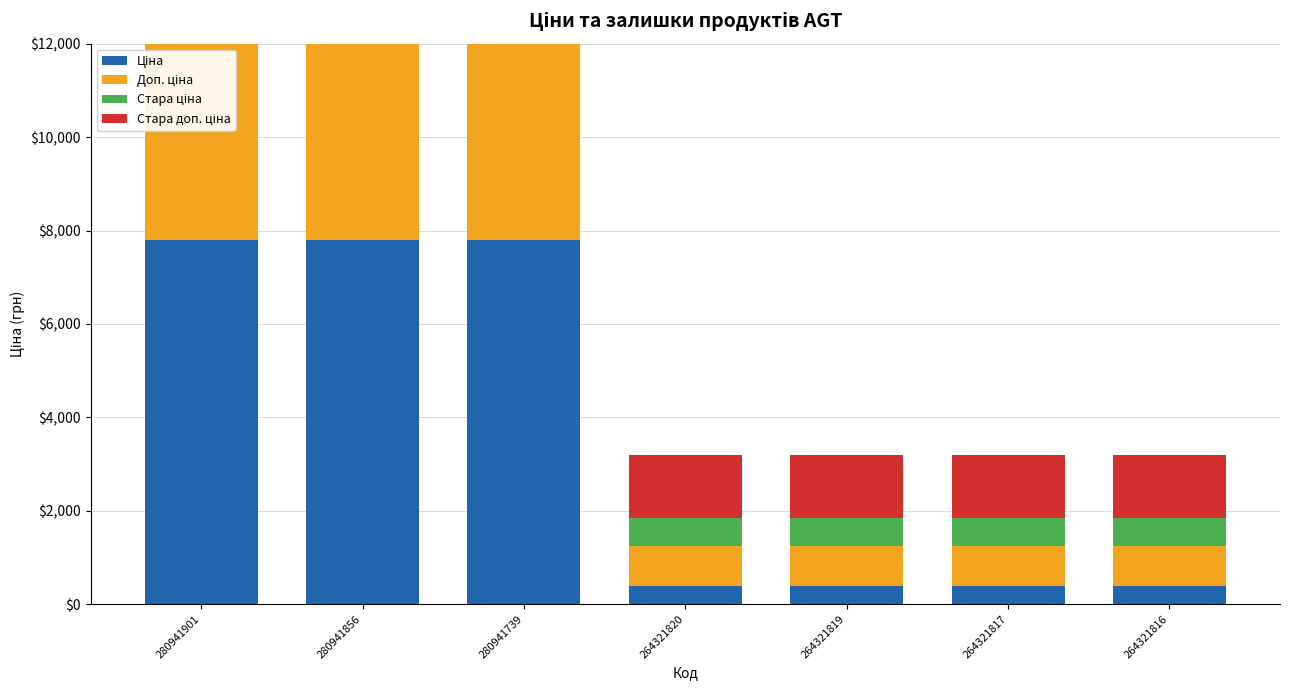

What is the highest value of the Ціна series?

7792.9